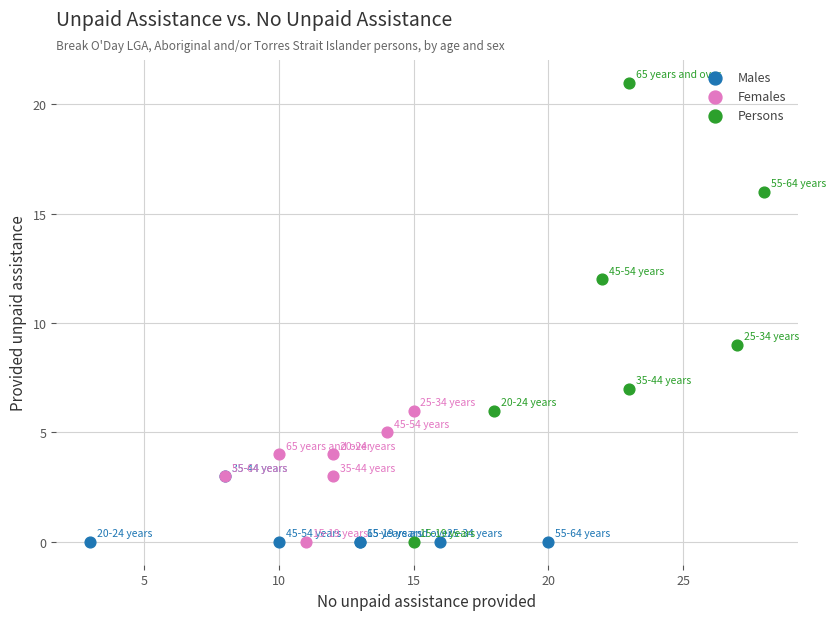

Which series has the widest spread of Y values?

Persons